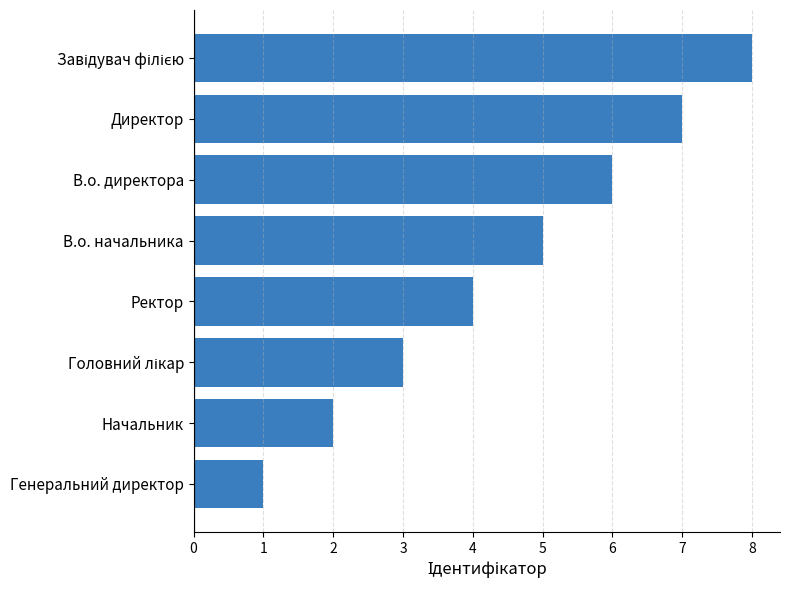

True or false: the data shows 4 at Ректор.

True